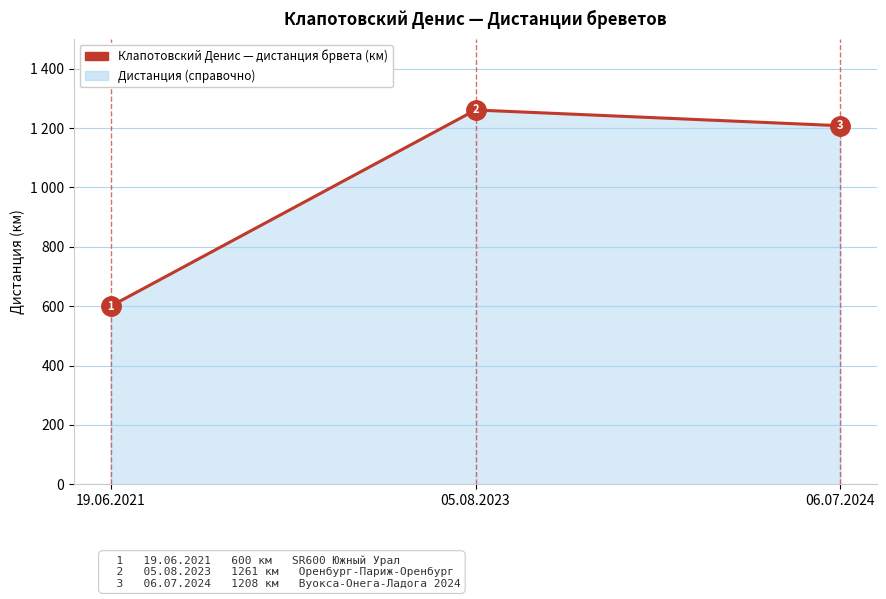

What position from the right is 06.07.2024?

1